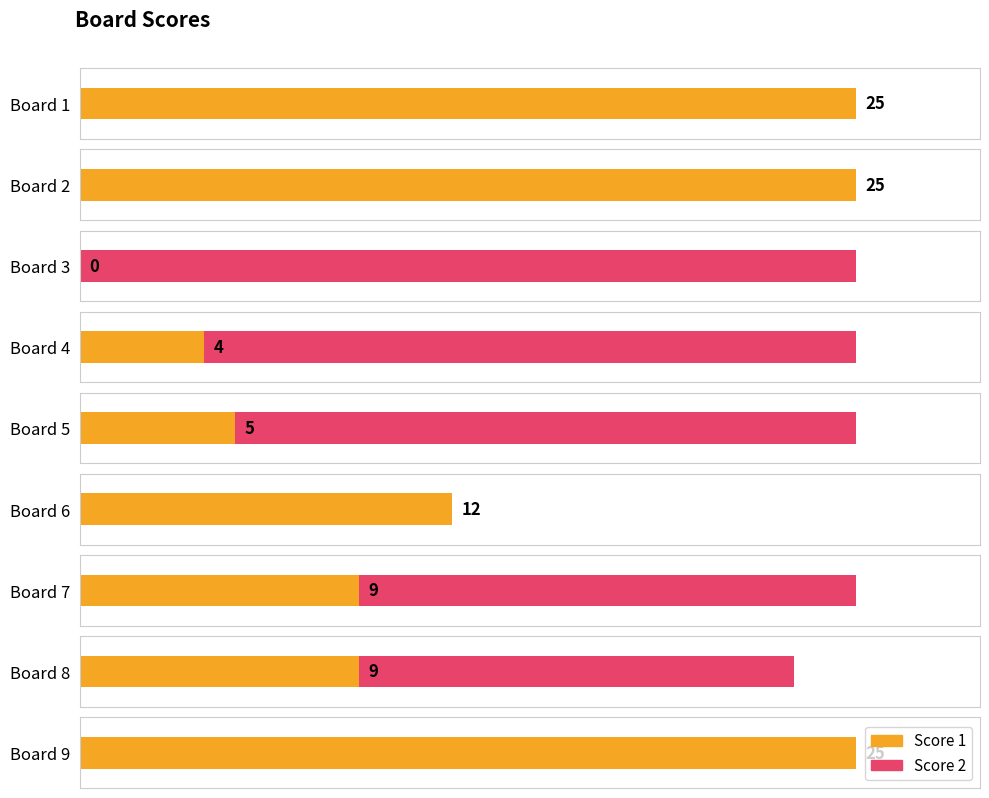

What is the difference between the highest and lowest values at Board 4?

21